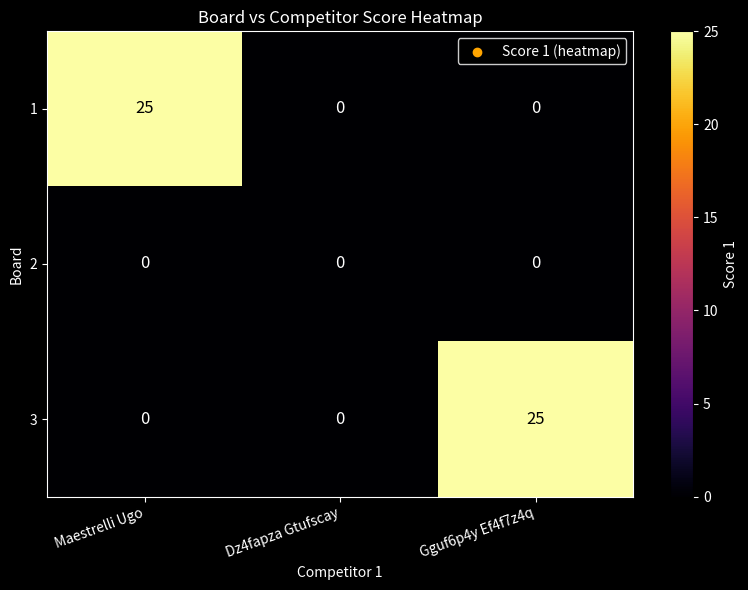

How many data points in 3 are above 0?

1